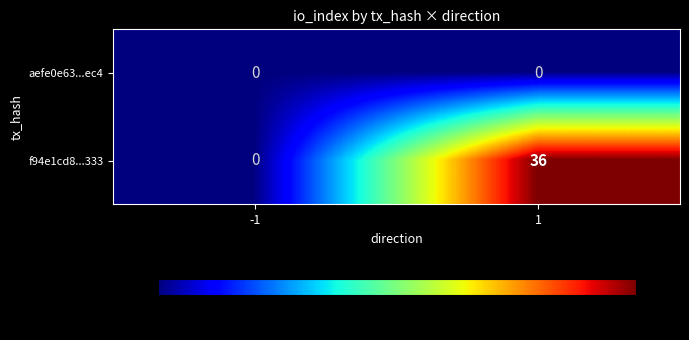

Reading left to right, list all the values displayed in this chart.

aefe0e63...ec4: 0	0
f94e1cd8...333: 0	36